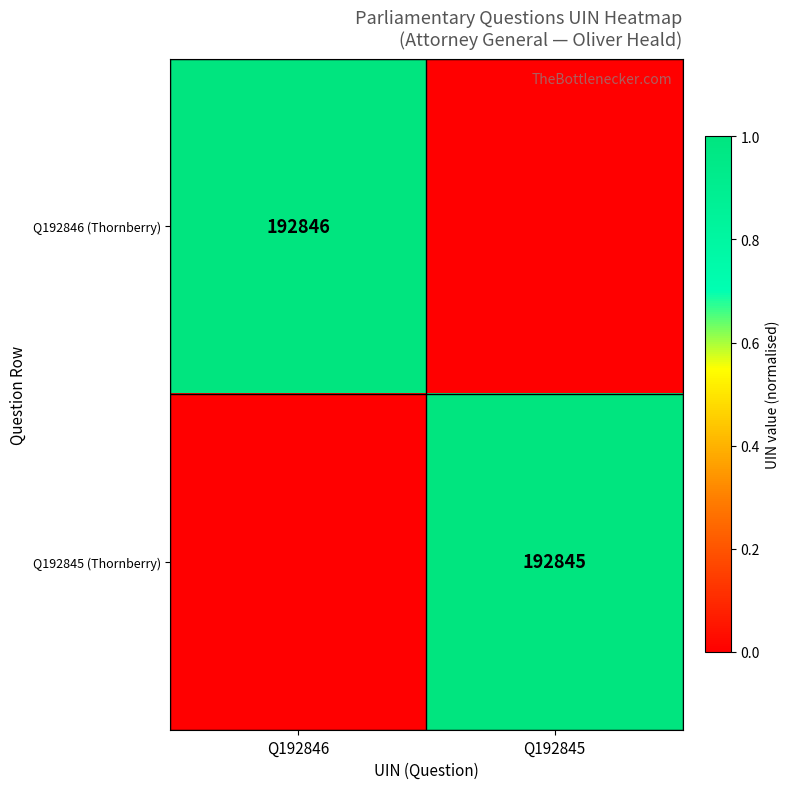

The value of Q192846 (Thornberry) at Q192846 is 125136. True or false?

False